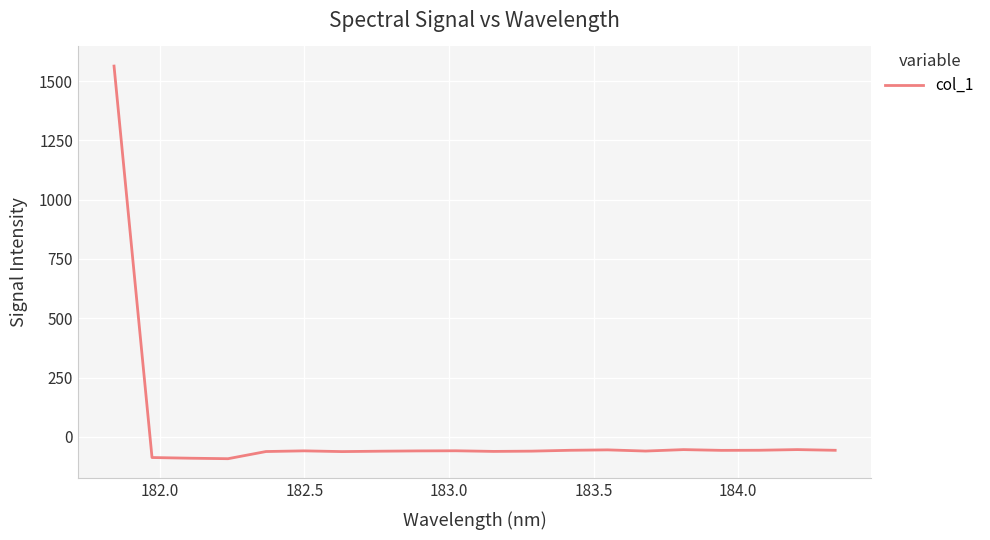

How many lines are shown in the chart?

1